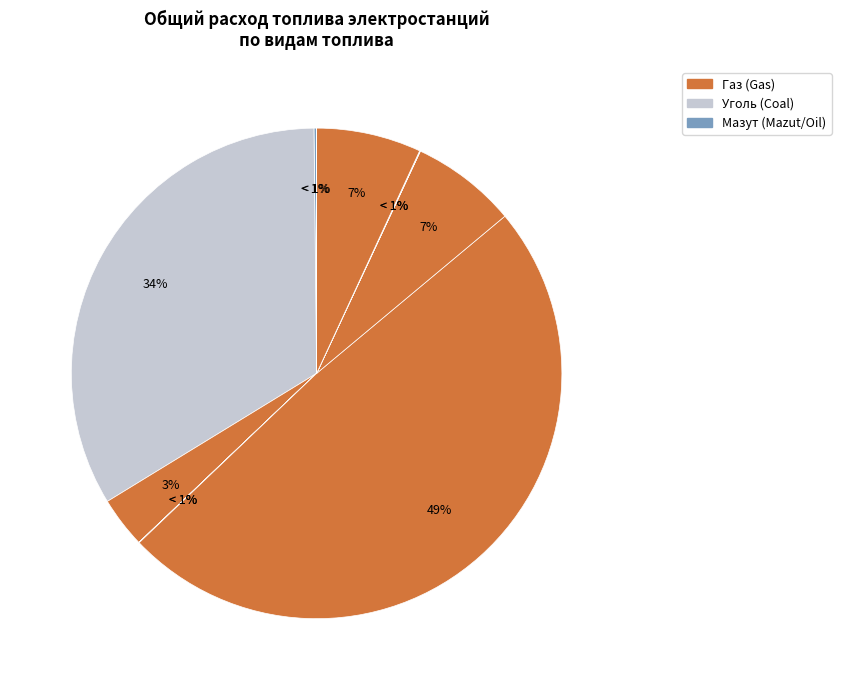

Does Уголь (Березовская ГРЭС) account for over 50% of the chart?

No